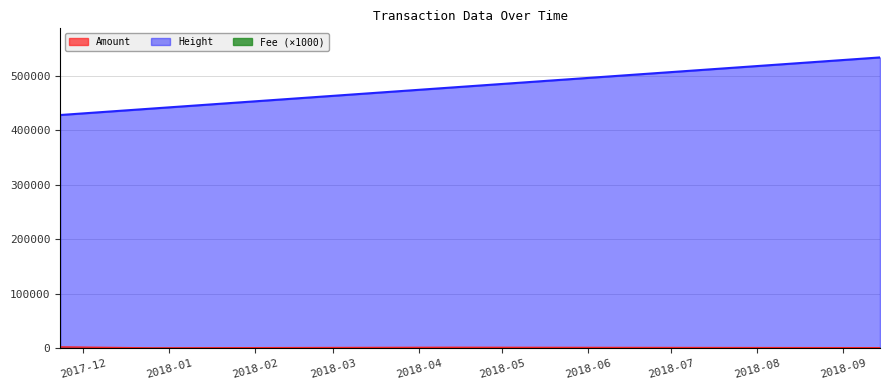

Which series has the largest total across all categories?

Height